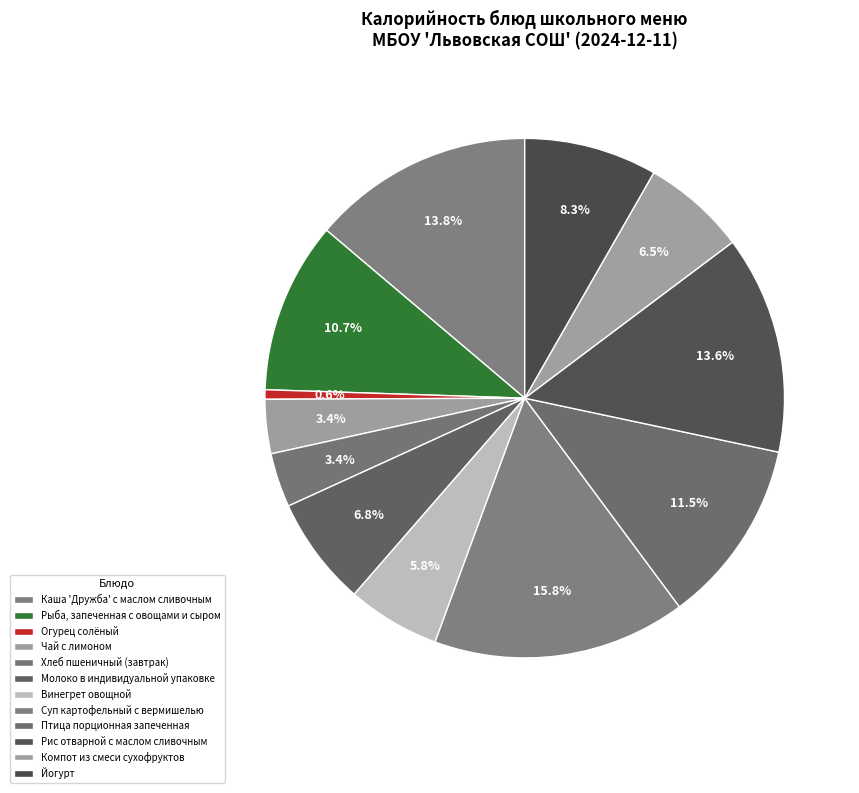

Does any single category account for the majority?

No